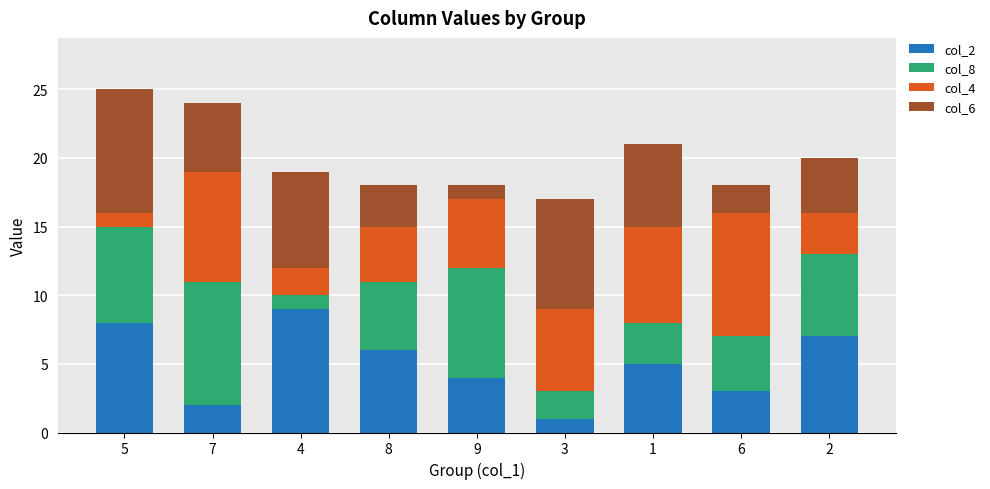

True or false: col_2 has a value of 5 at 9.

False